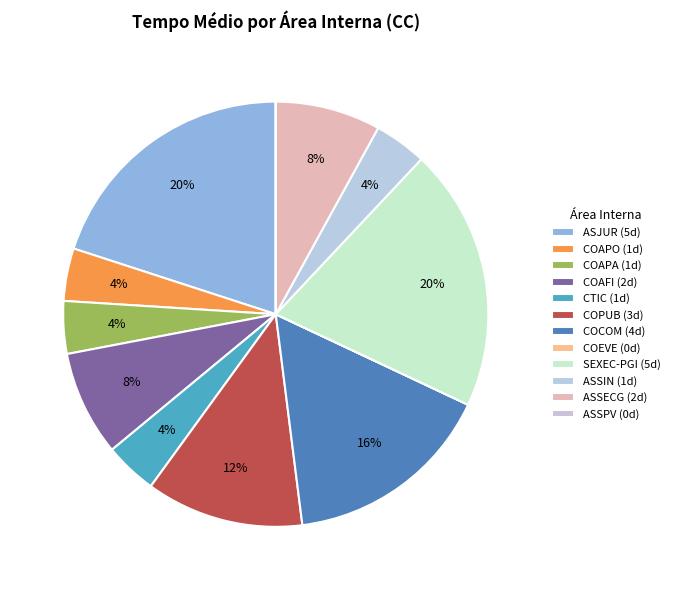

How many segments does this pie chart have?

12